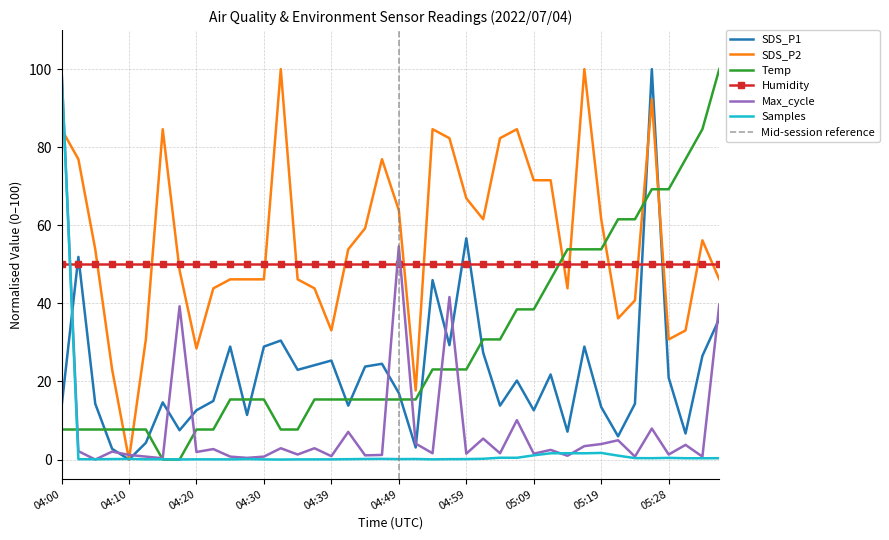

True or false: SDS_P1 has a value of 13.5 at 05:19.

True